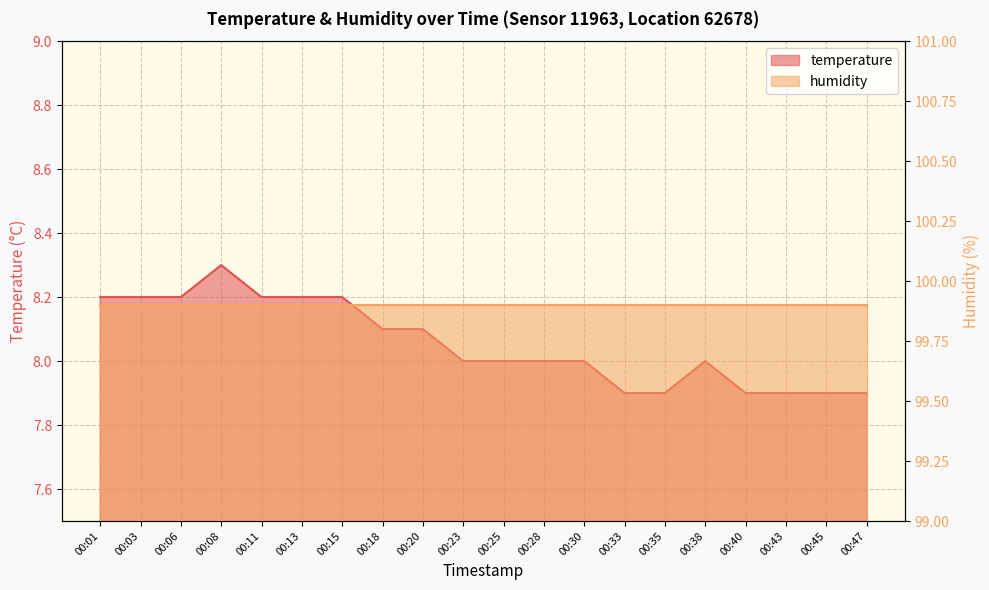

Reading left to right, list all the values displayed in this chart.

8.2	8.2	8.2	8.3	8.2	8.2	8.2	8.1	8.1	8.0	8.0	8.0	8.0	7.9	7.9	8.0	7.9	7.9	7.9	7.9